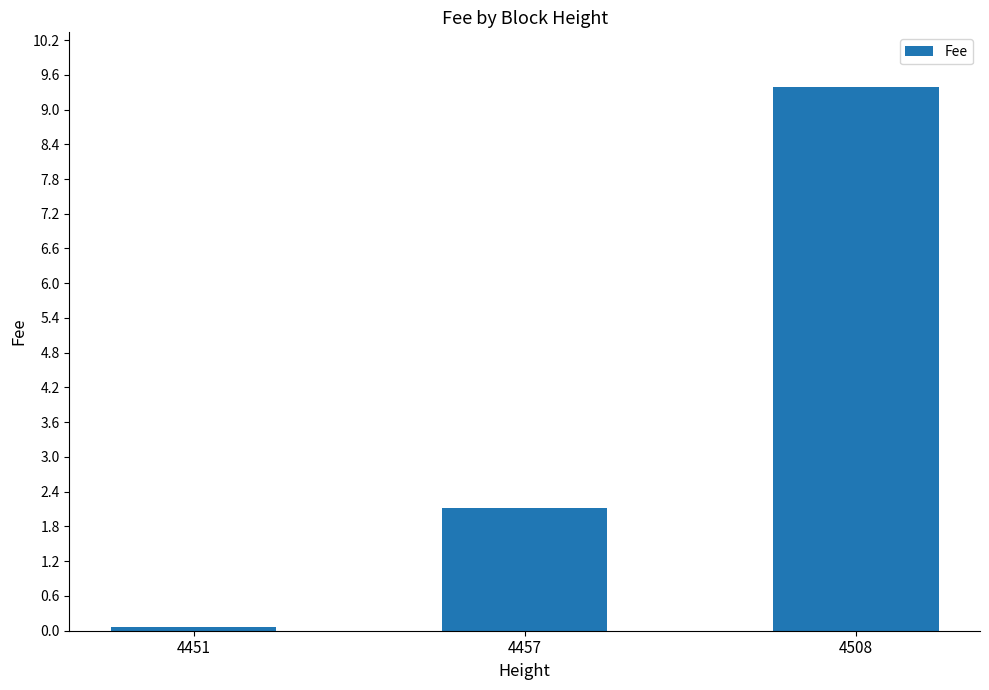

What is the value of the 1st bar from the left?

0.1